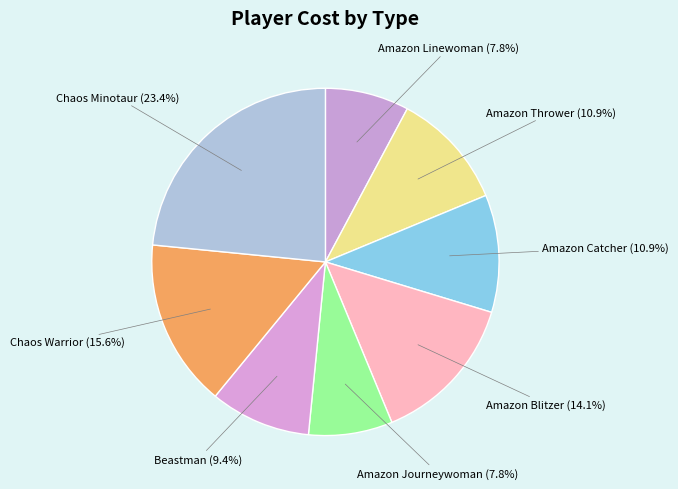

The Amazon Thrower slice represents 20% of the pie. True or false?

False